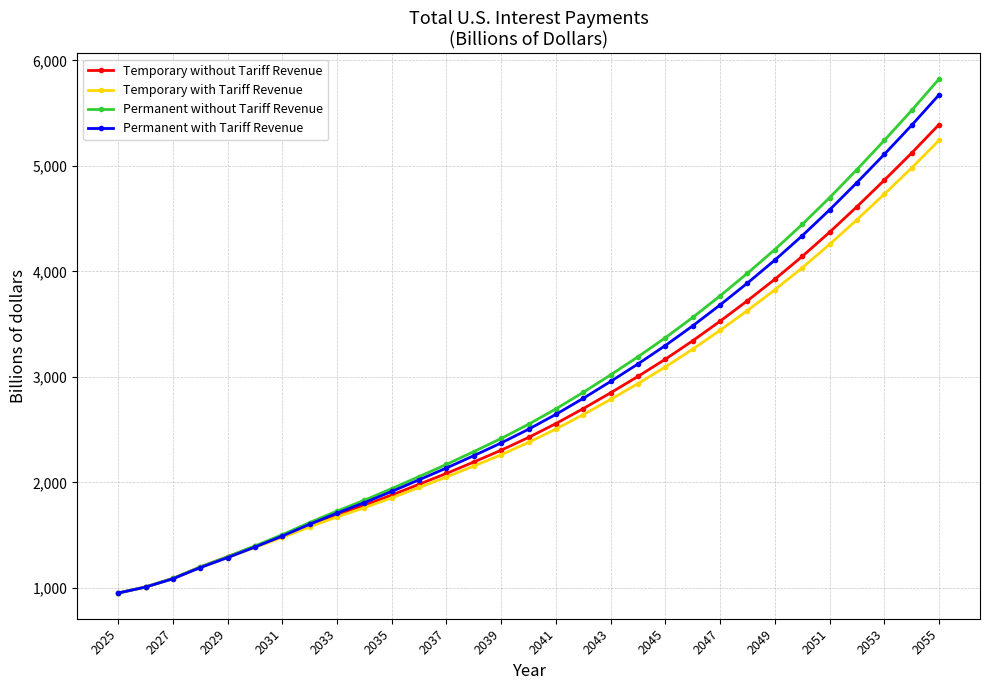

How many categories are shown in the chart?

31